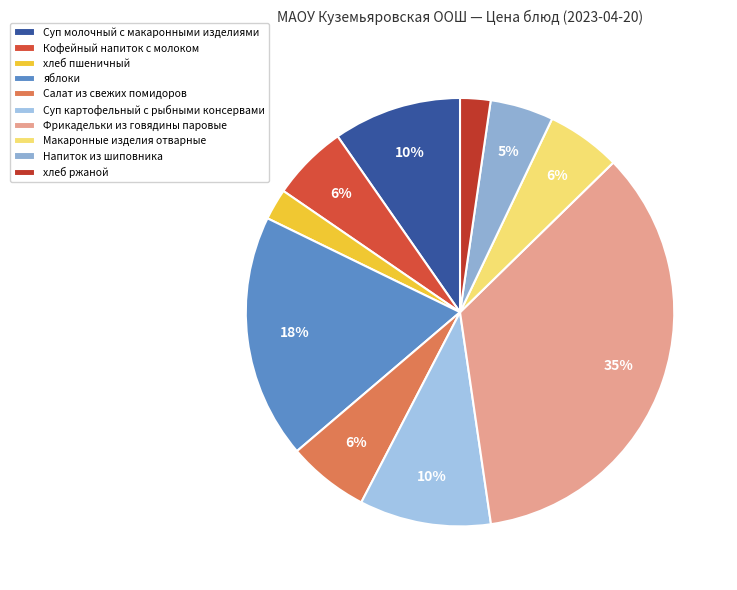

Is the sum of хлеб пшеничный and Суп картофельный с рыбными консервами greater than half?

No